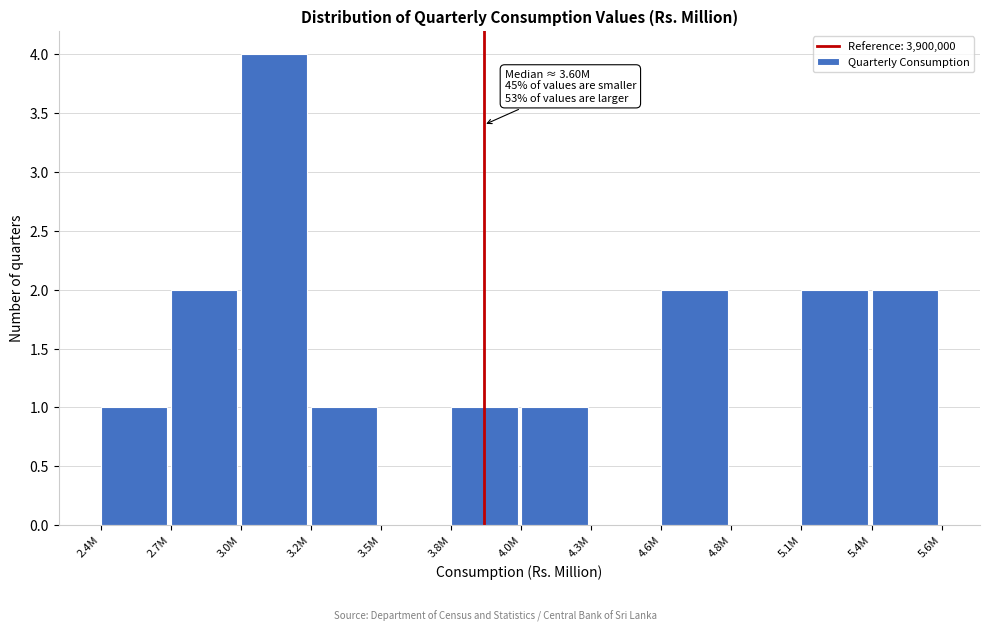

Reading right to left, transcribe all the data shown in this chart.

5.4M=2	5.1M=2	4.8M=0	4.6M=2	4.3M=0	4.0M=1	3.8M=1	3.5M=0	3.2M=1	3.0M=4	2.7M=2	2.4M=1